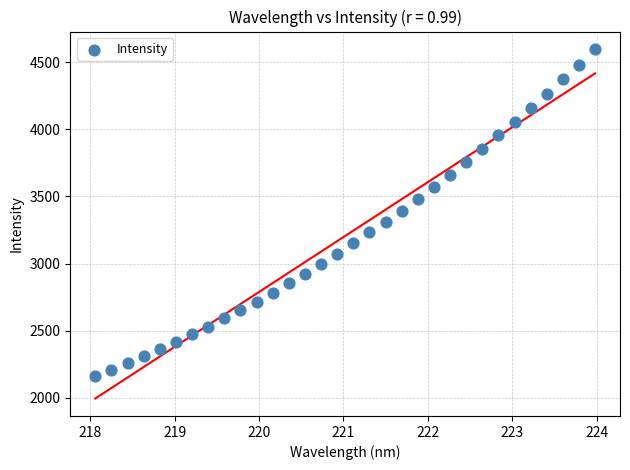

What is the range of X values (max minus min)?

5.9